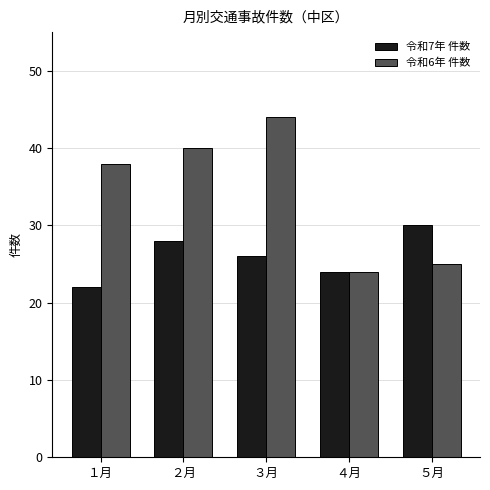

What is the label of the 5th bar from the left?

５月